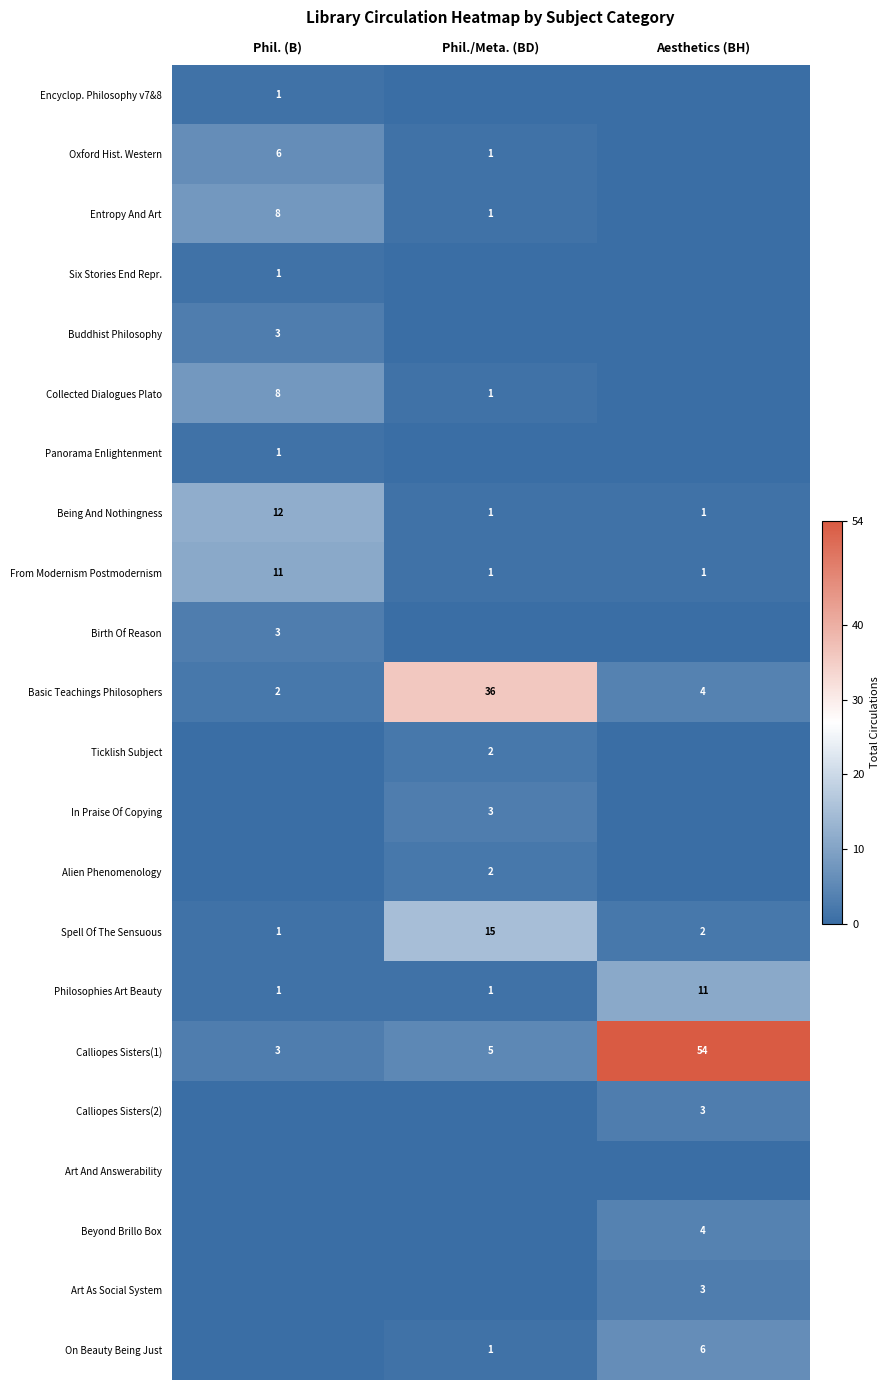

Is it true that Ticklish Subject equals 3 at Phil./Meta. (BD)?

False